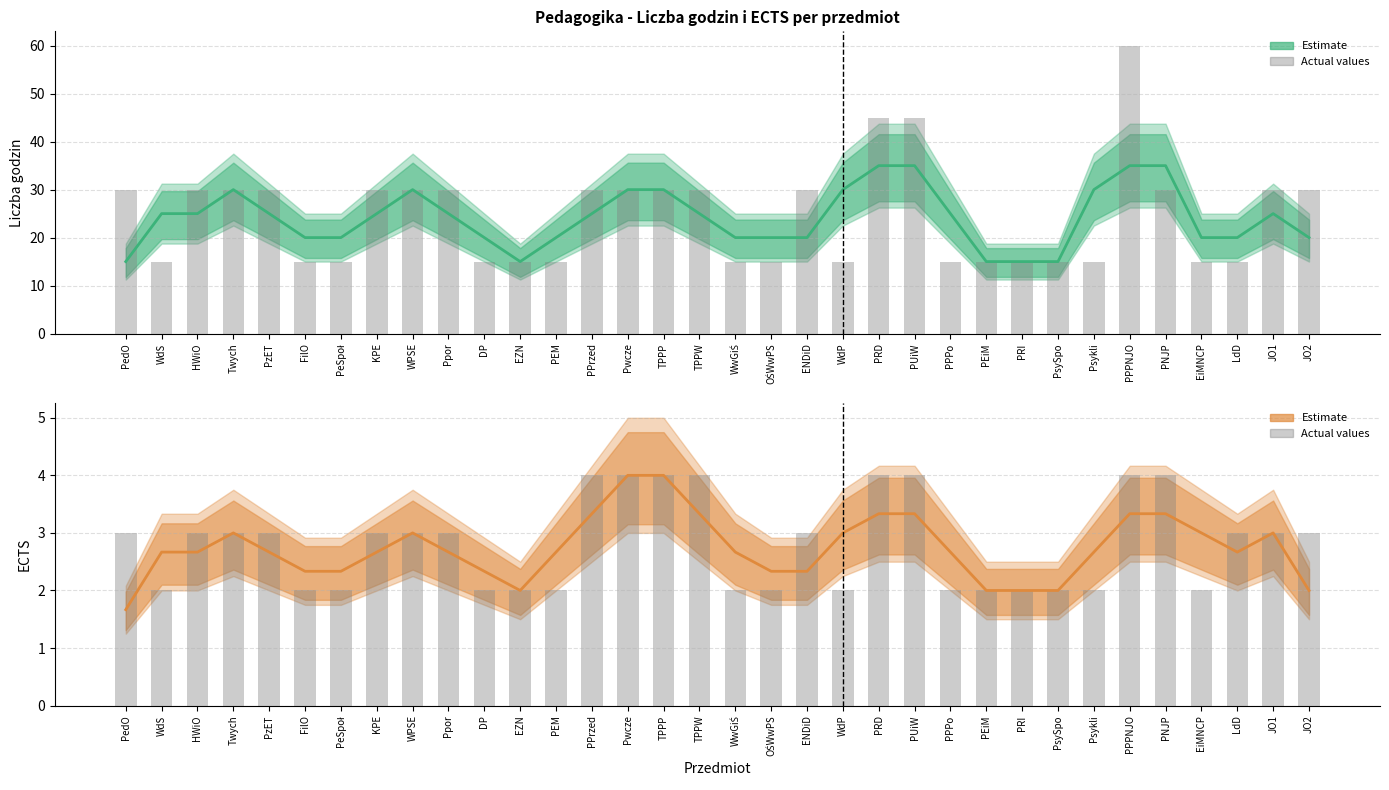

What is the label of the 3rd bar from the left?

HWiO